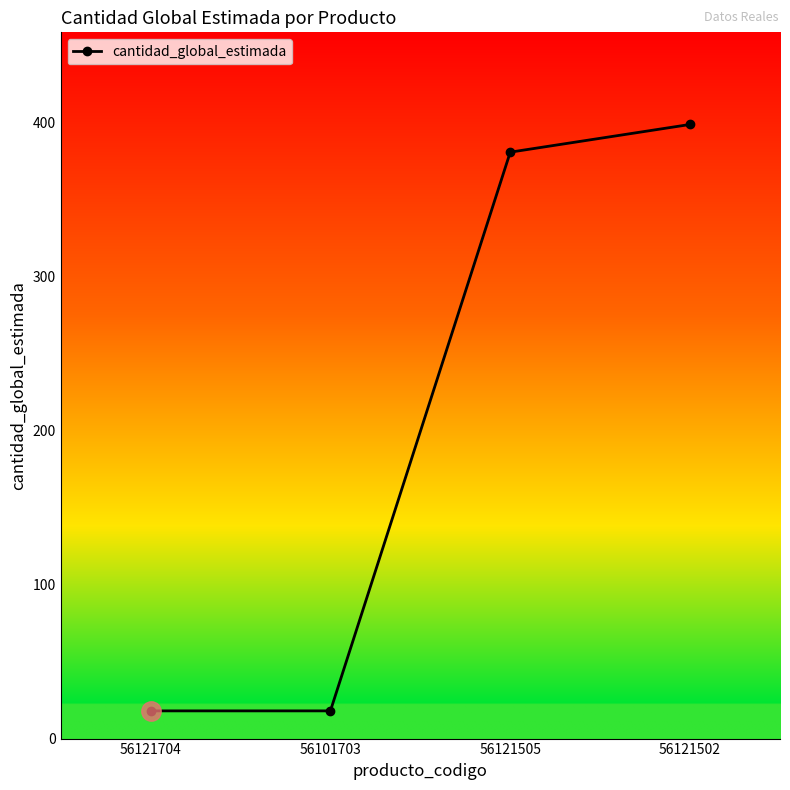

Where is the data nearest to the value 208?

56121505